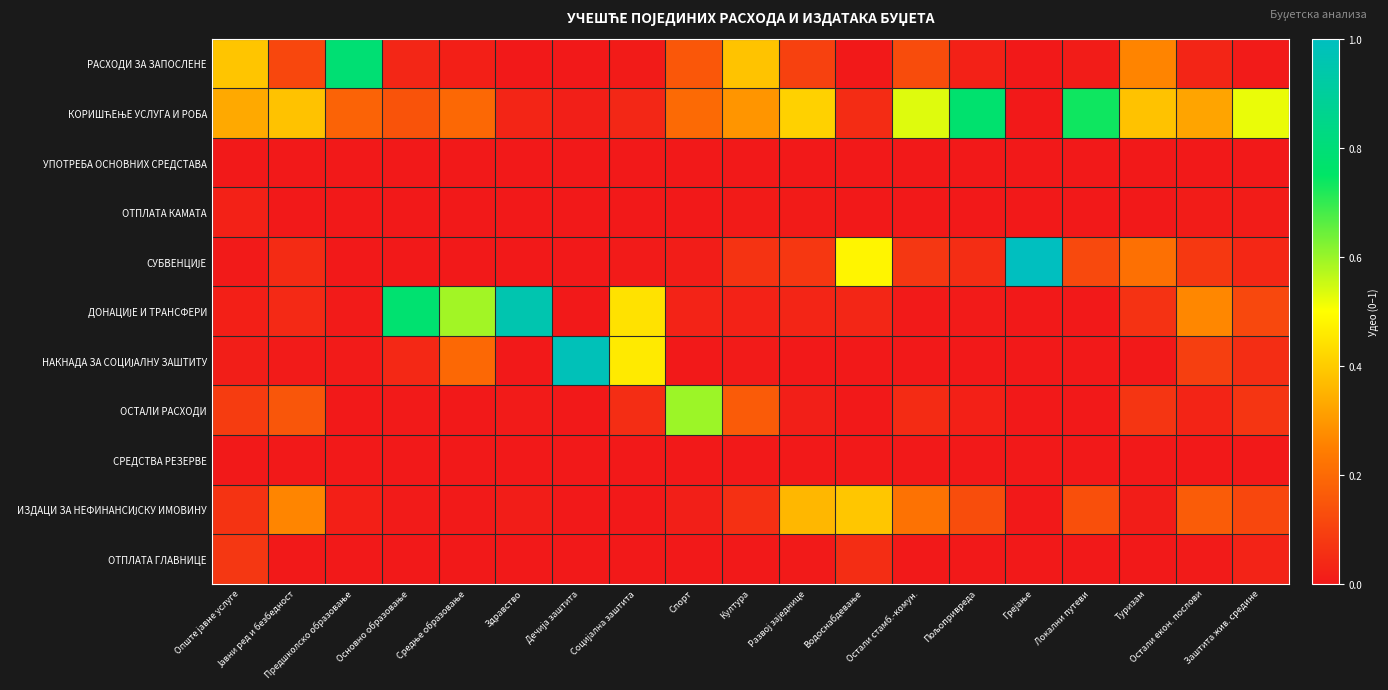

What is the spread (max minus min) of values at Опште јавне услуге?

0.4